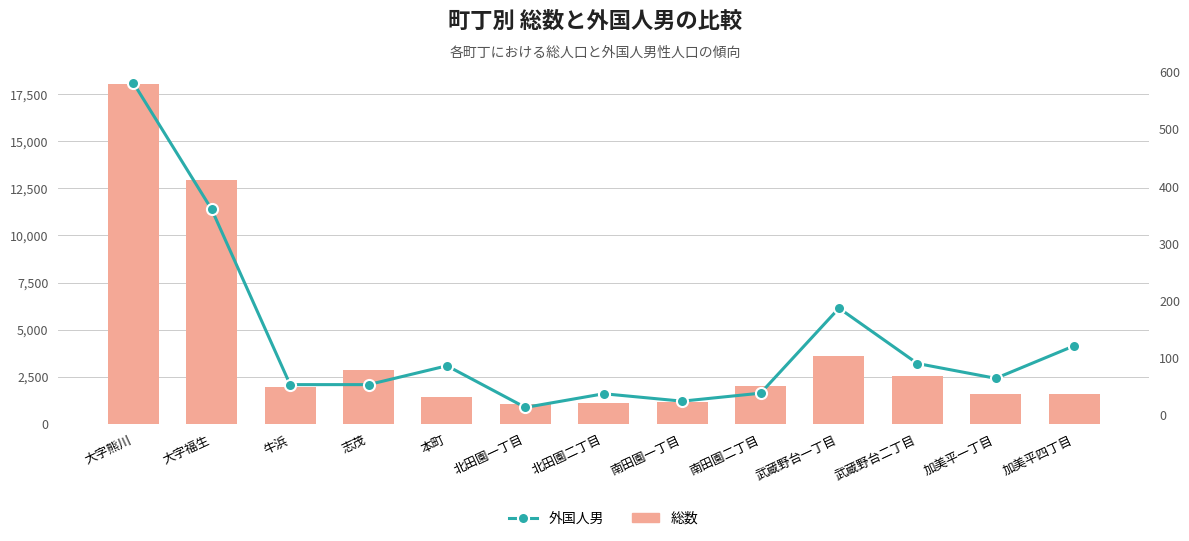

Is it true that 外国人男 equals 790 at 大字熊川?

False